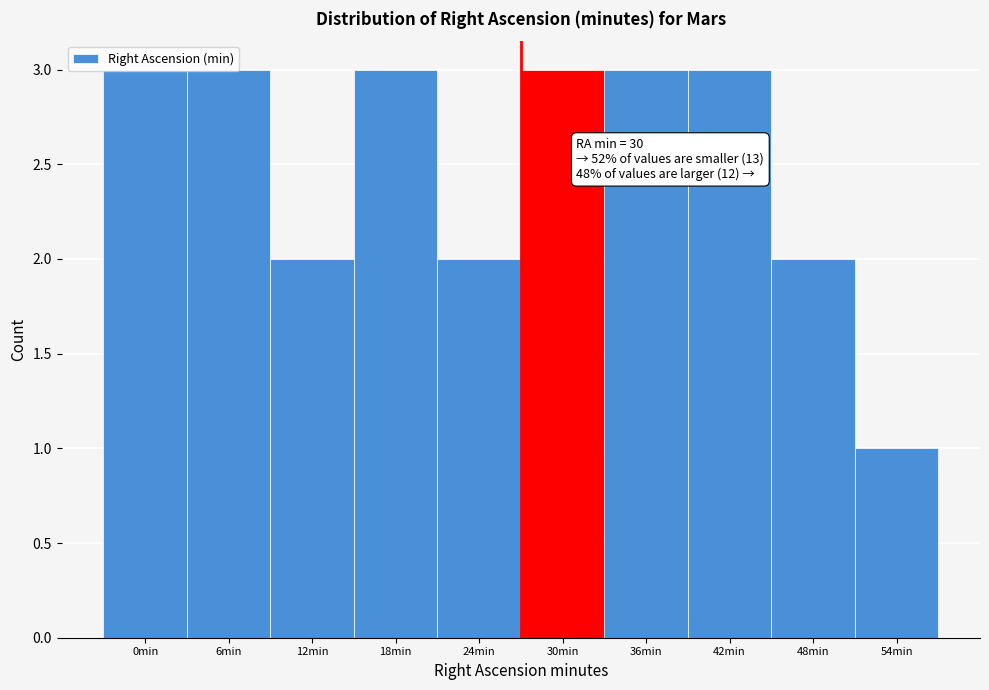

Which label corresponds to the smallest value in the chart?

54min